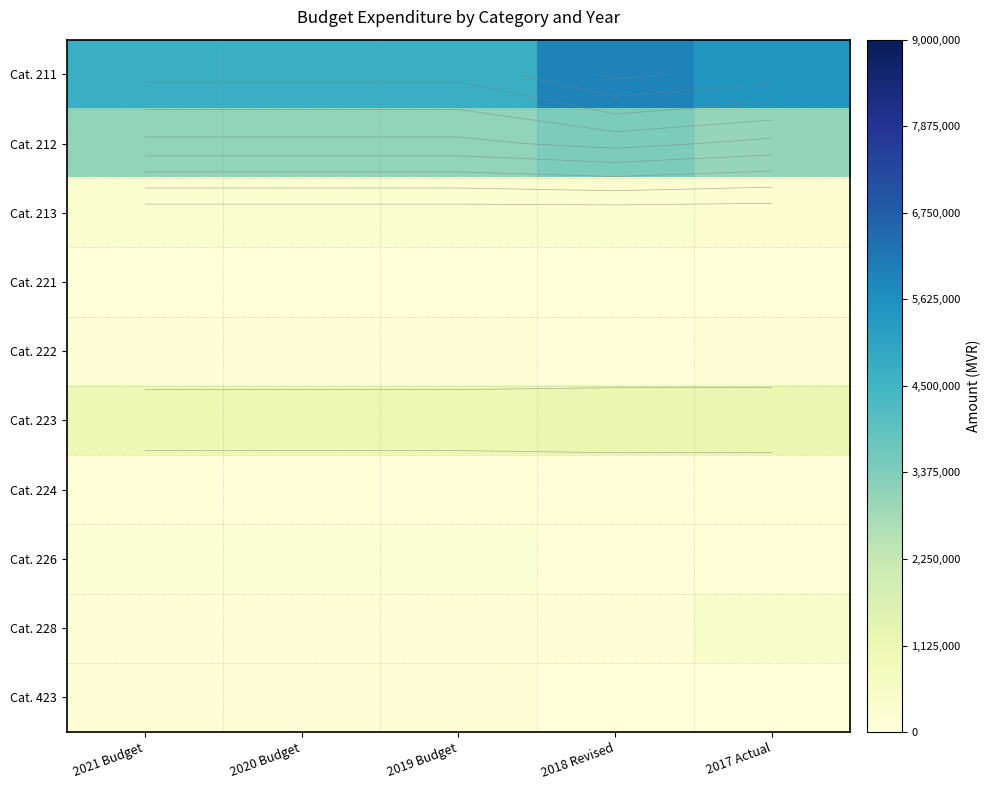

What is the sum of all Cat. 222 values?

398825